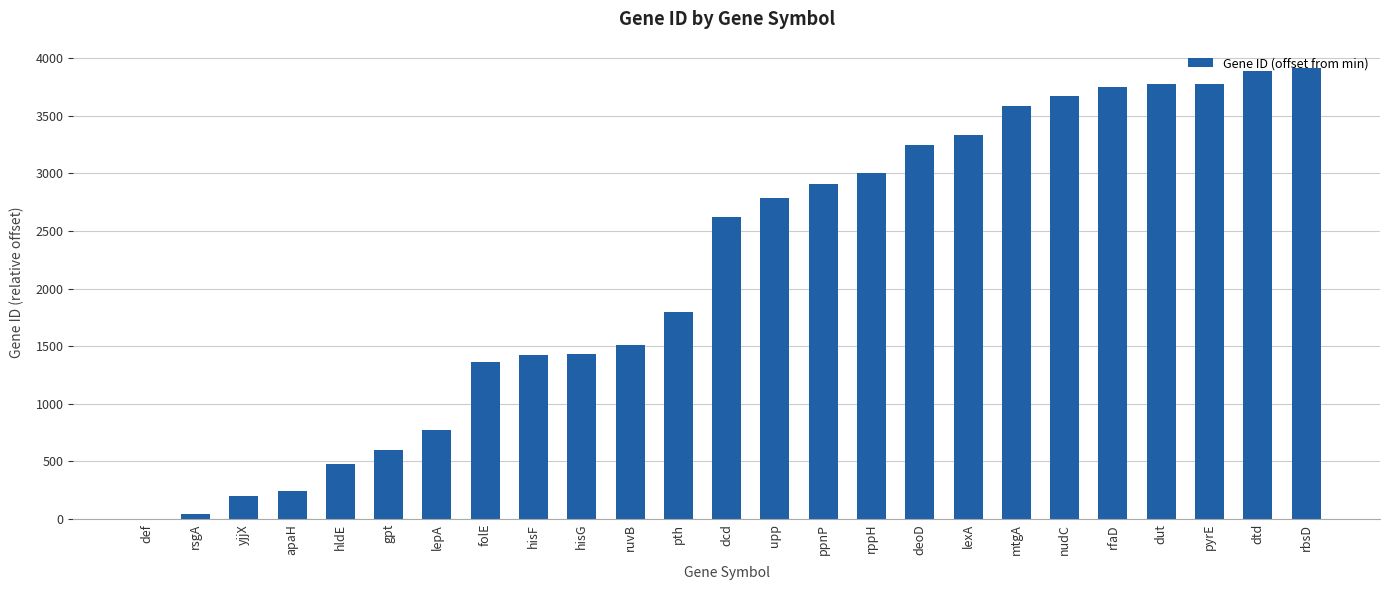

True or false: the data shows 1946 at rppH.

False